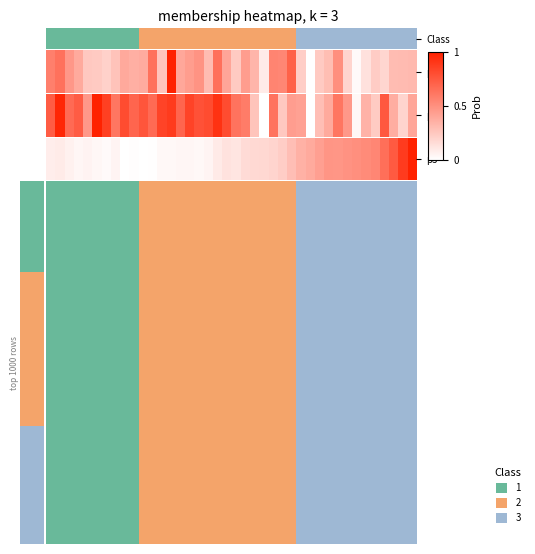

The chart shows a value of 0.1 at 14. True or false?

False